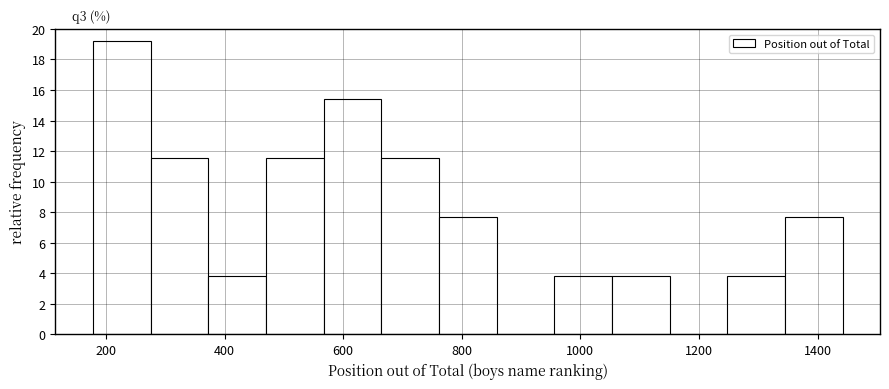

Which range on the x-axis has the tallest bar?

180 to 280